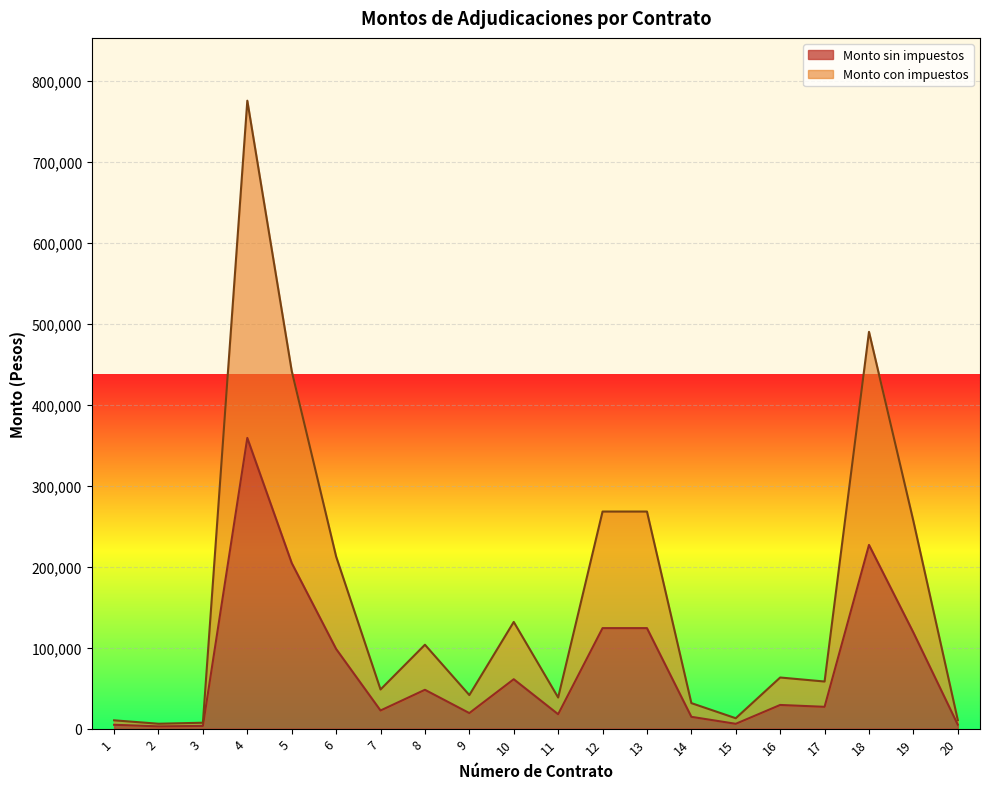

What is the average value of the Monto con impuestos series?

163891.3